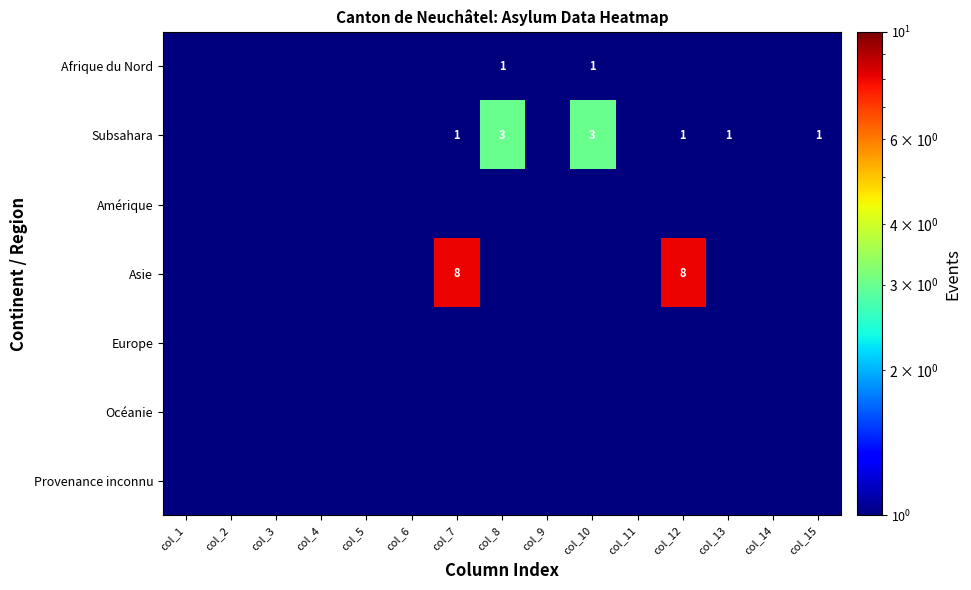

Which category has the highest value across all series?

col_7